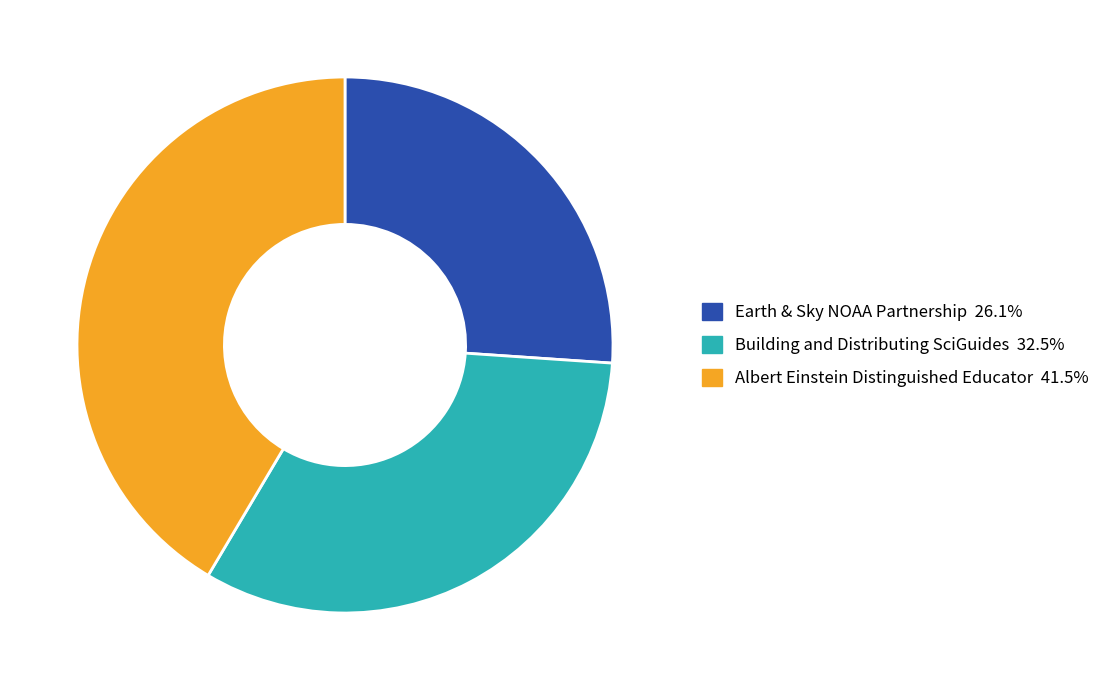

Combined, do Building and Distributing SciGuides and Earth & Sky NOAA Partnership account for over 50%?

Yes